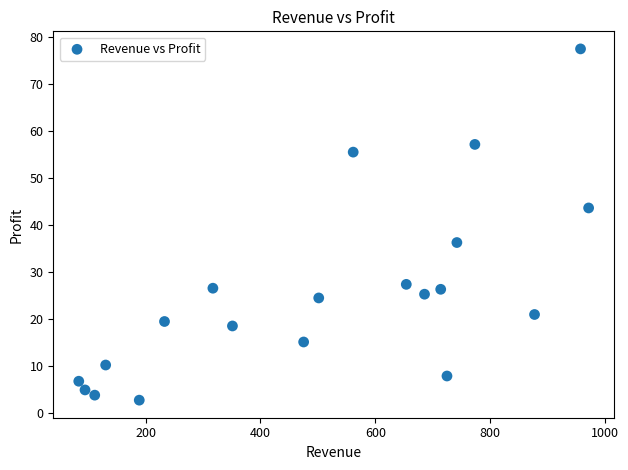

What is the range of X values (max minus min)?

887.9